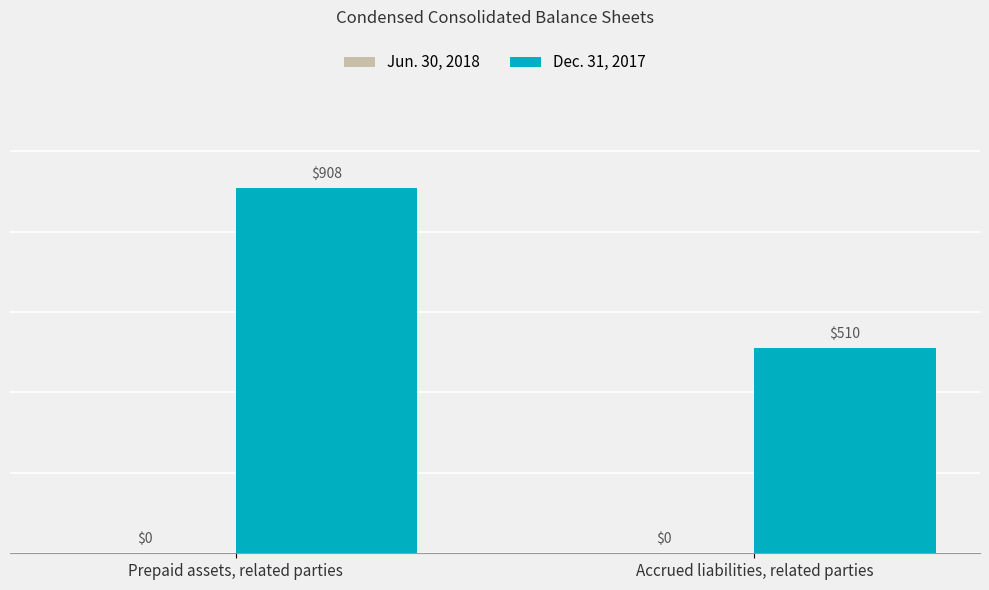

What position from the left is Accrued liabilities, related parties?

2